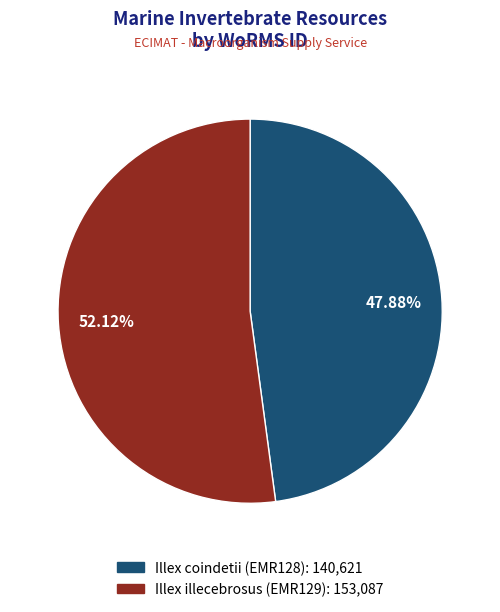

Does any single category account for the majority?

Yes